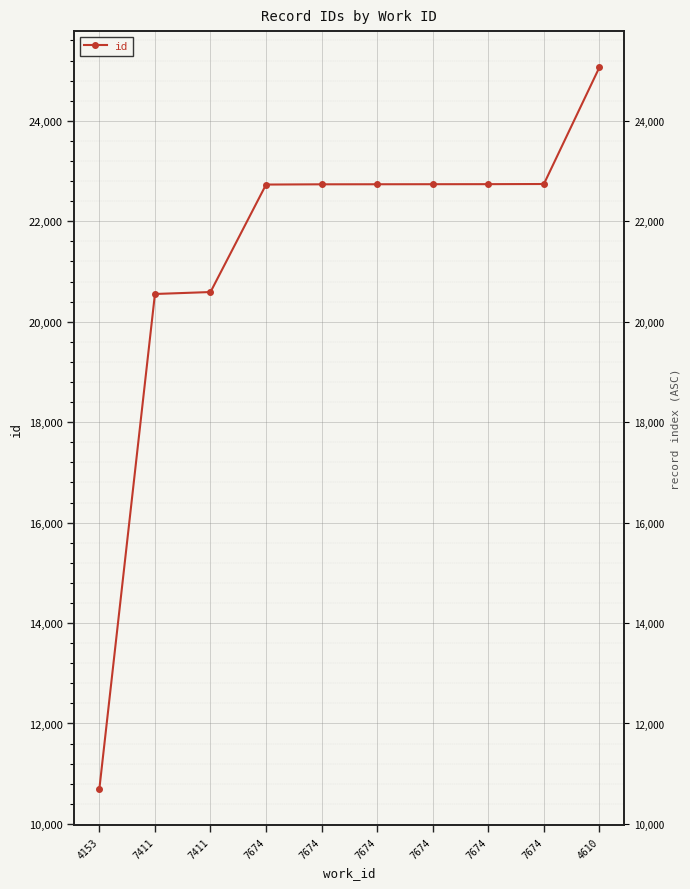

The value at 4610 is 5031. True or false?

False